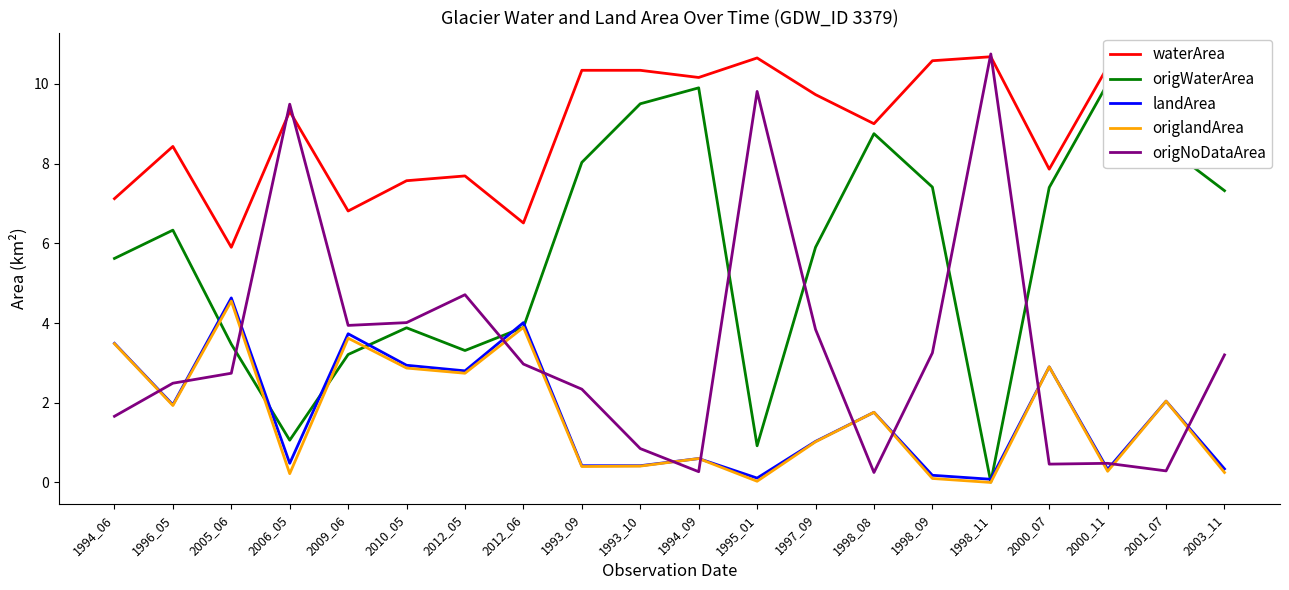

What are all the series names shown in the legend?

waterArea, origWaterArea, landArea, origlandArea, origNoDataArea